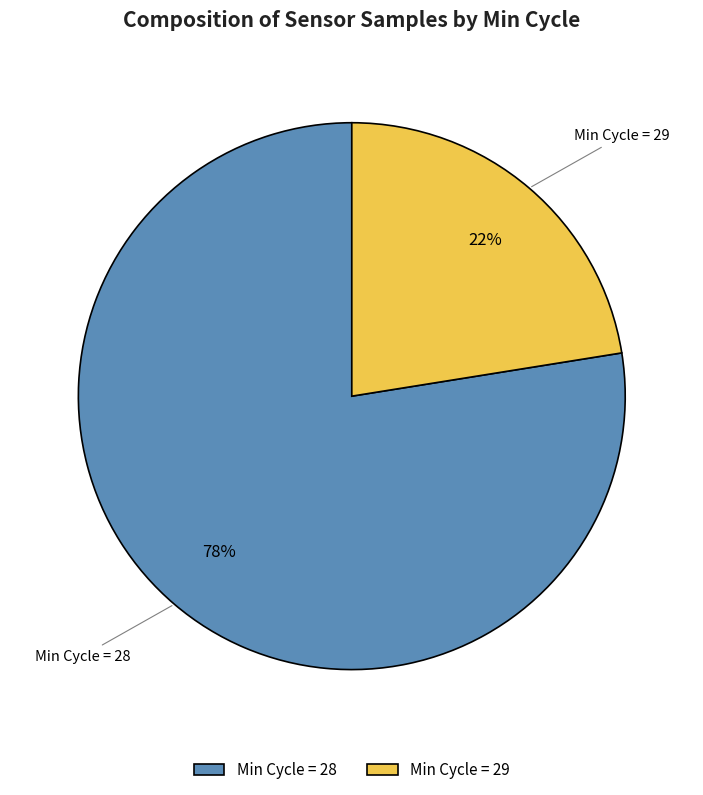

Does any single category account for the majority?

Yes